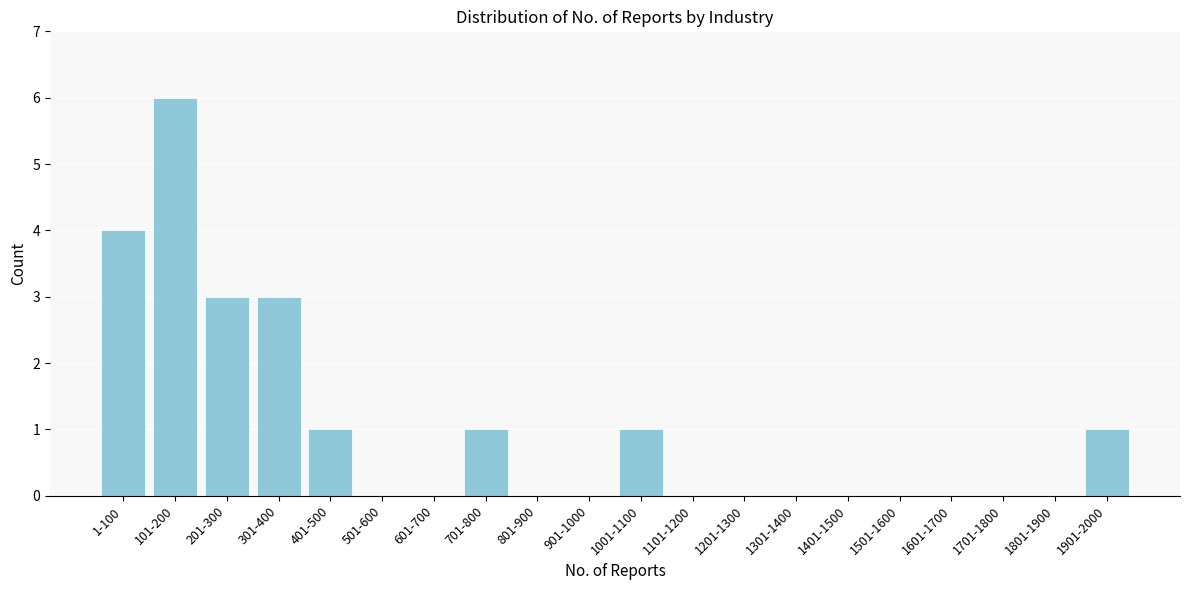

Reading left to right, list all the values displayed in this chart.

1-100=4	101-200=6	201-300=3	301-400=3	401-500=1	501-600=0	601-700=0	701-800=1	801-900=0	901-1000=0	1001-1100=1	1101-1200=0	1201-1300=0	1301-1400=0	1401-1500=0	1501-1600=0	1601-1700=0	1701-1800=0	1801-1900=0	1901-2000=1